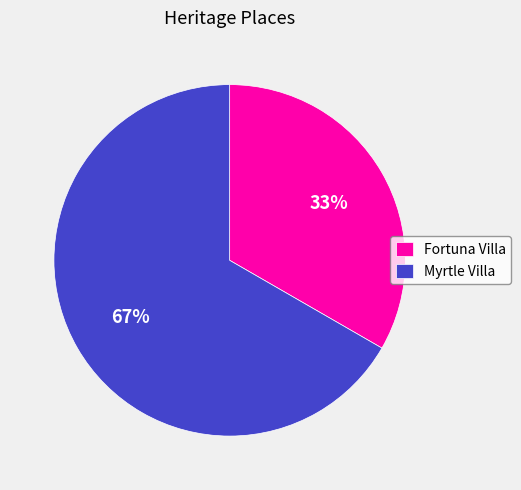

Which category has the smallest portion of the pie?

Fortuna Villa